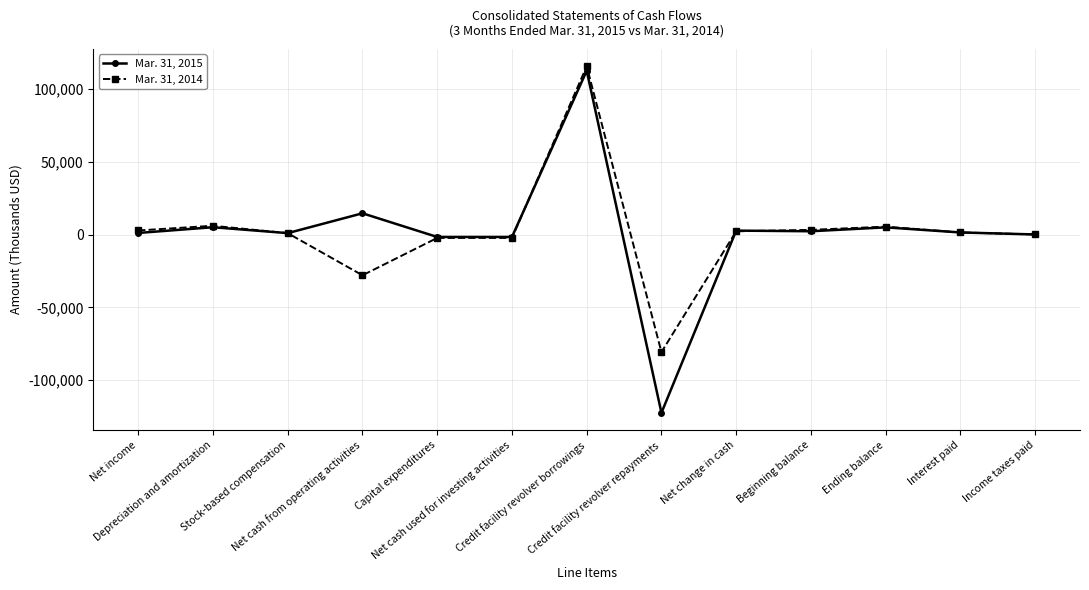

How many categories are shown in the chart?

13